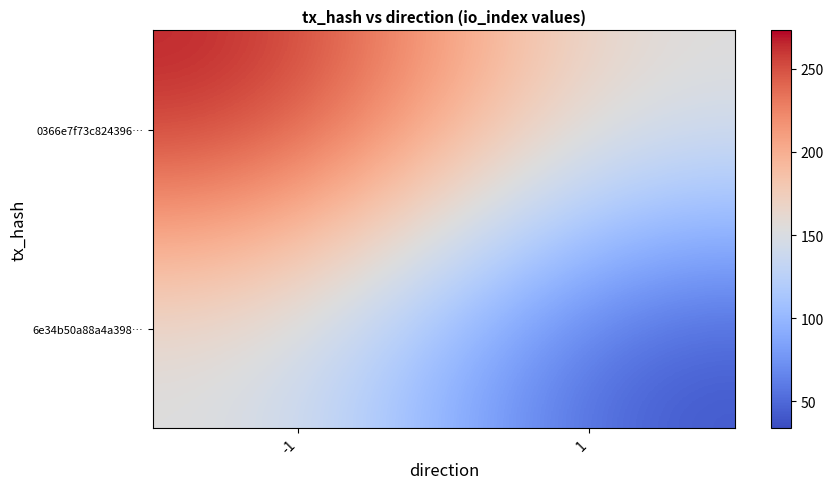

At how many categories does at least one series exceed 263?

1